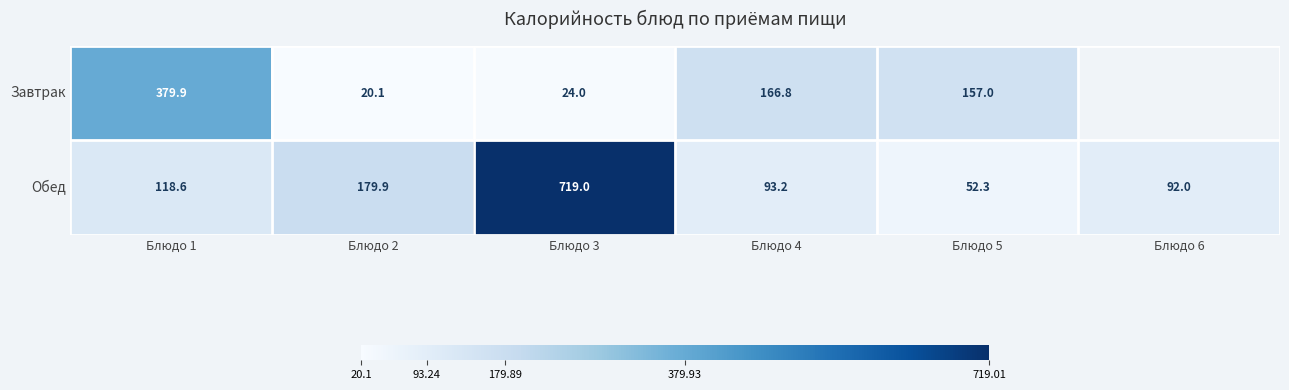

What is the sum of all Обед values?

1255.0